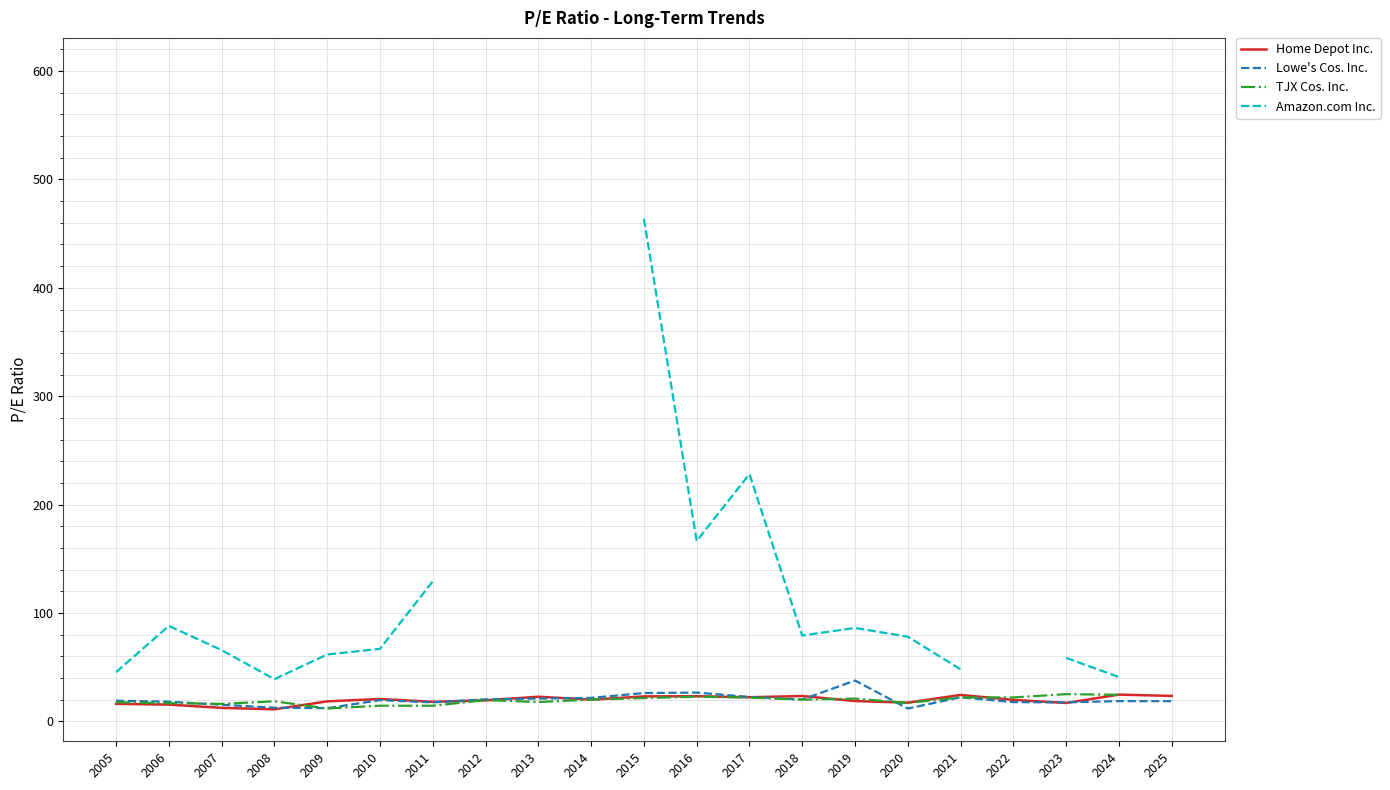

Is it true that Home Depot Inc. equals 11.2 at 2008?

True